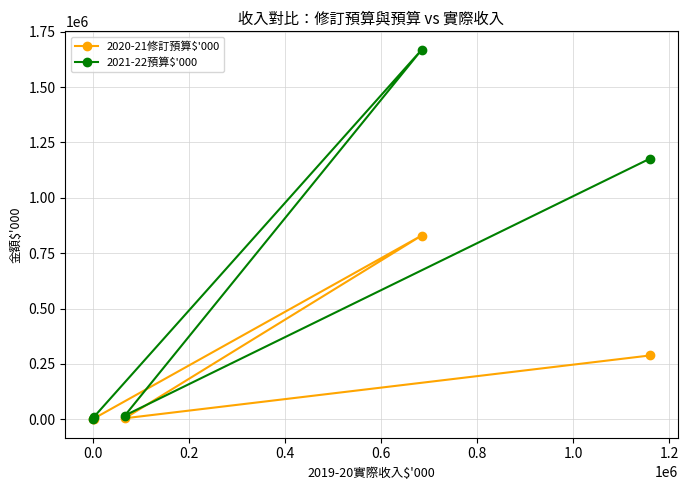

What are all the series names shown in the legend?

2020-21修訂預算$'000, 2021-22預算$'000